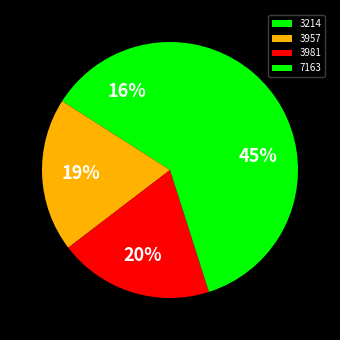

Is the sum of 7163 and 3981 greater than half?

Yes